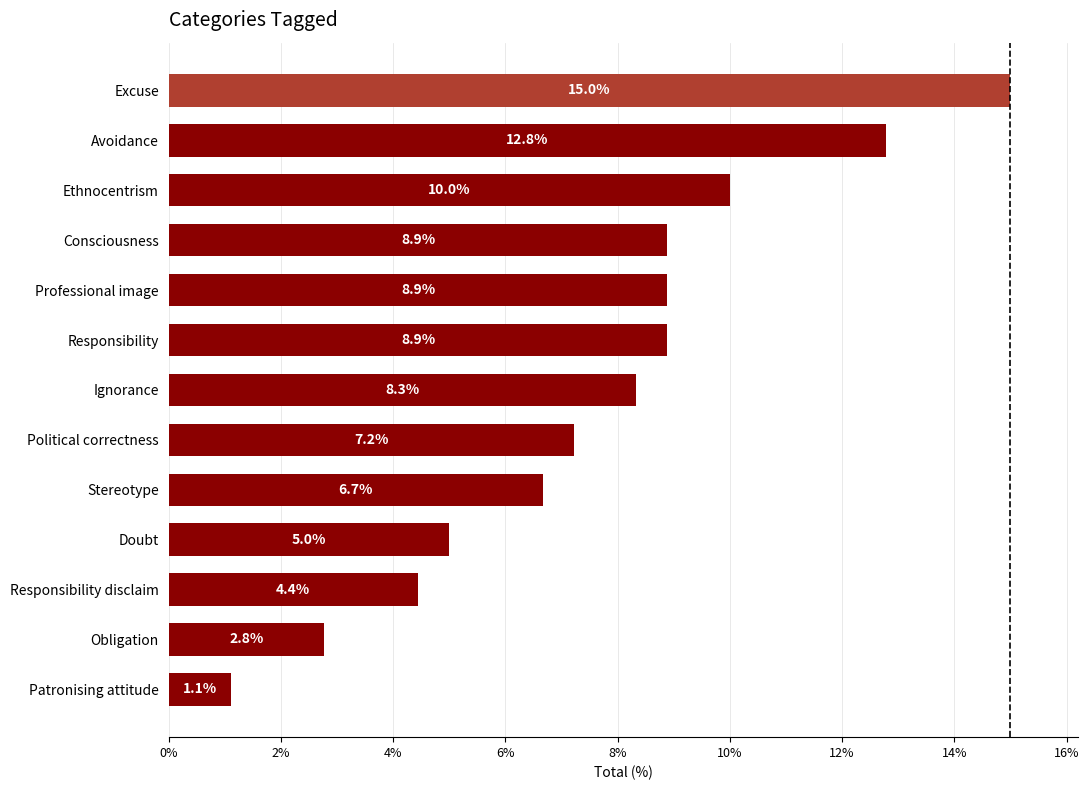

What is the sum of all values?

100.0